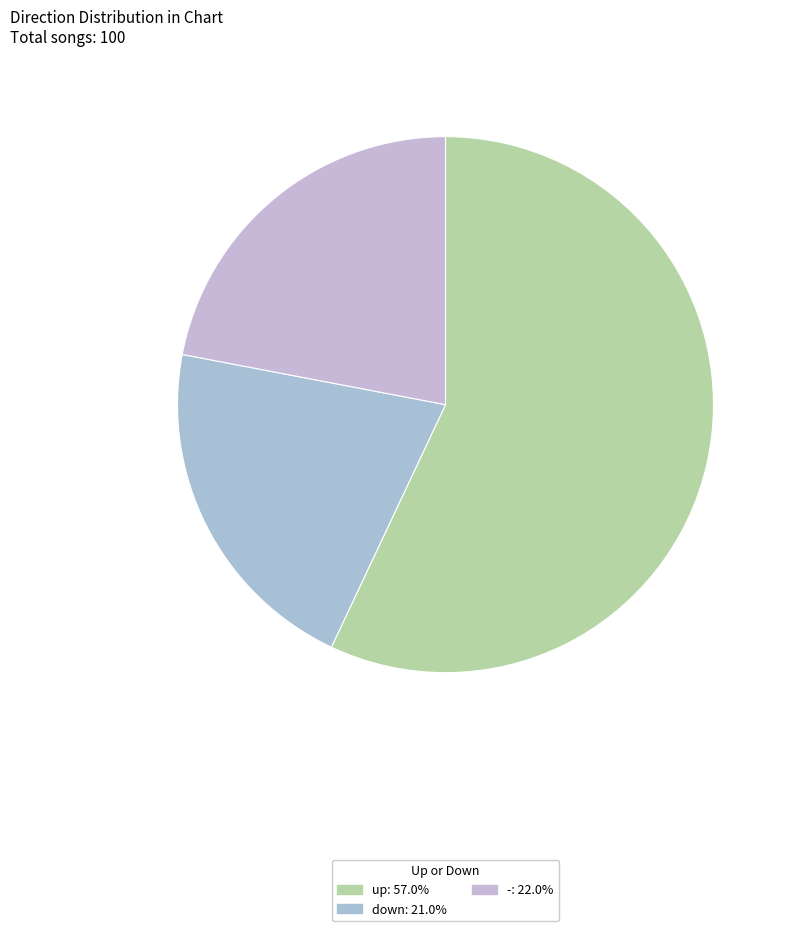

Does down represent more than half of the total?

No